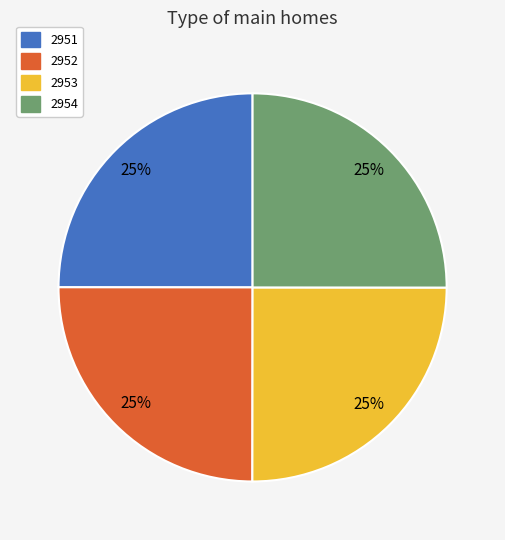

How many slices are in this pie chart?

4